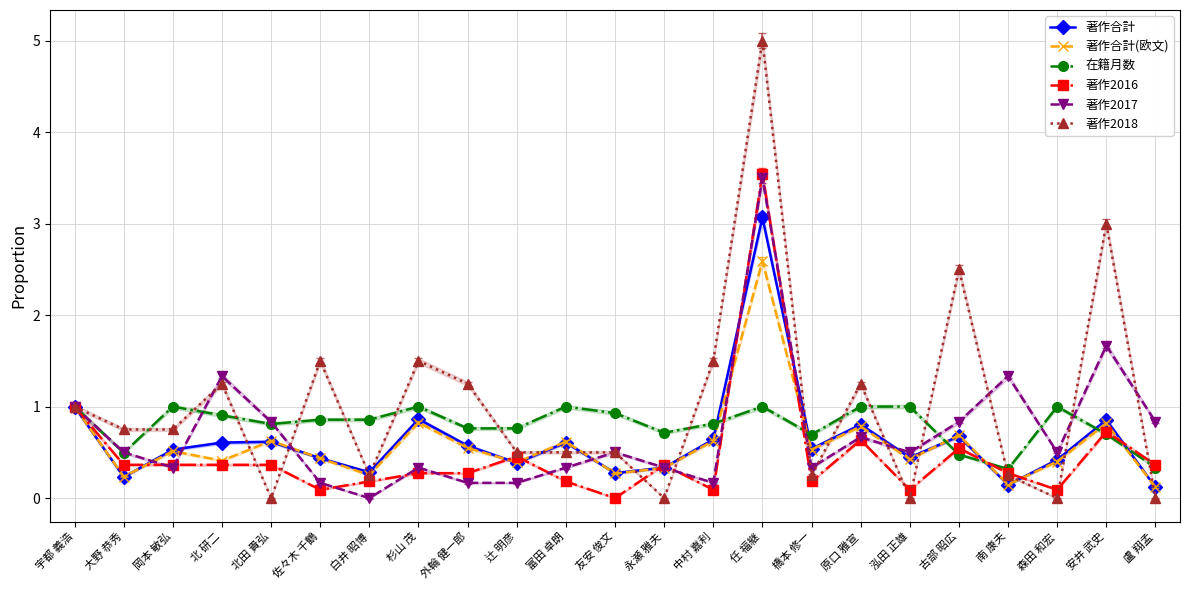

What is the maximum value for 著作2017?

3.5